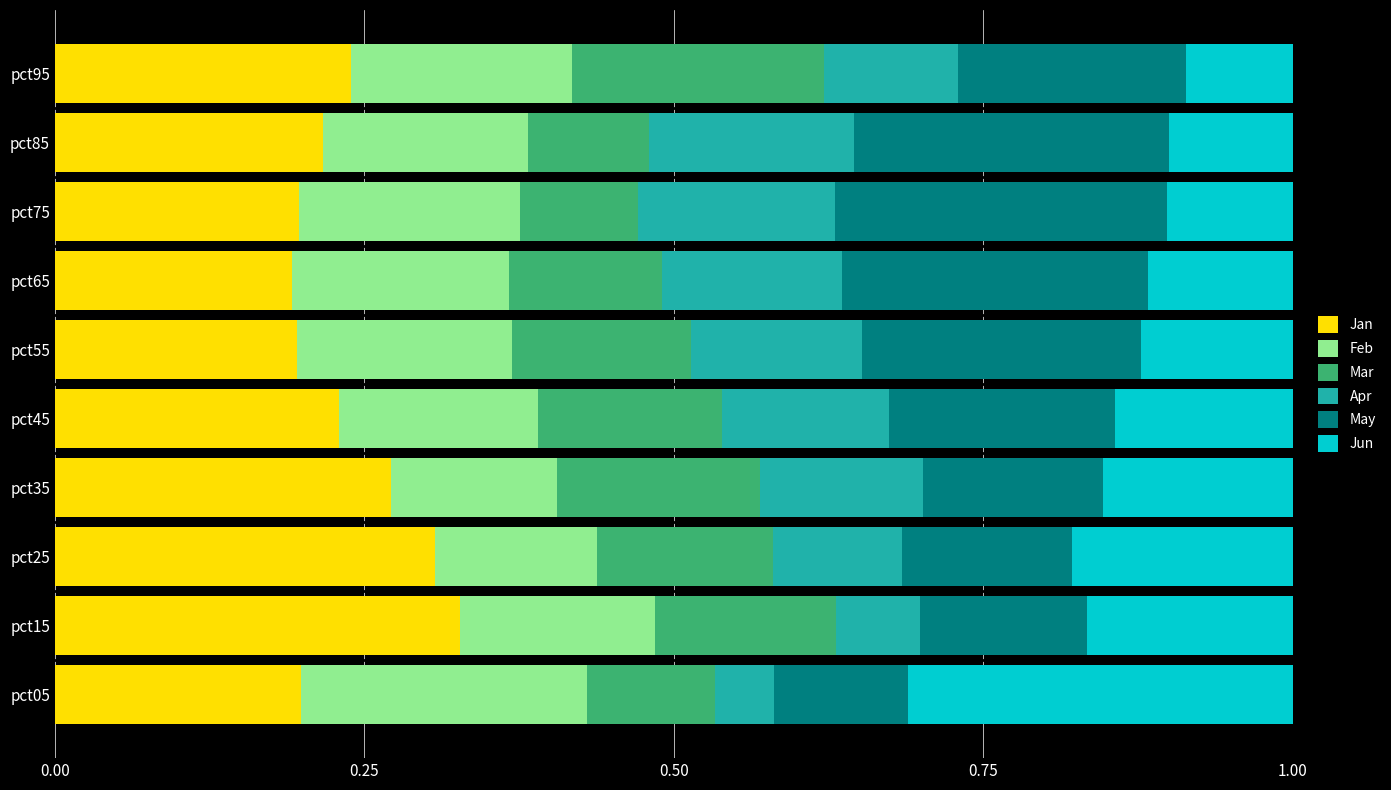

List the series in order of their peak value, lowest first.

Apr, Mar, Feb, May, Jun, Jan